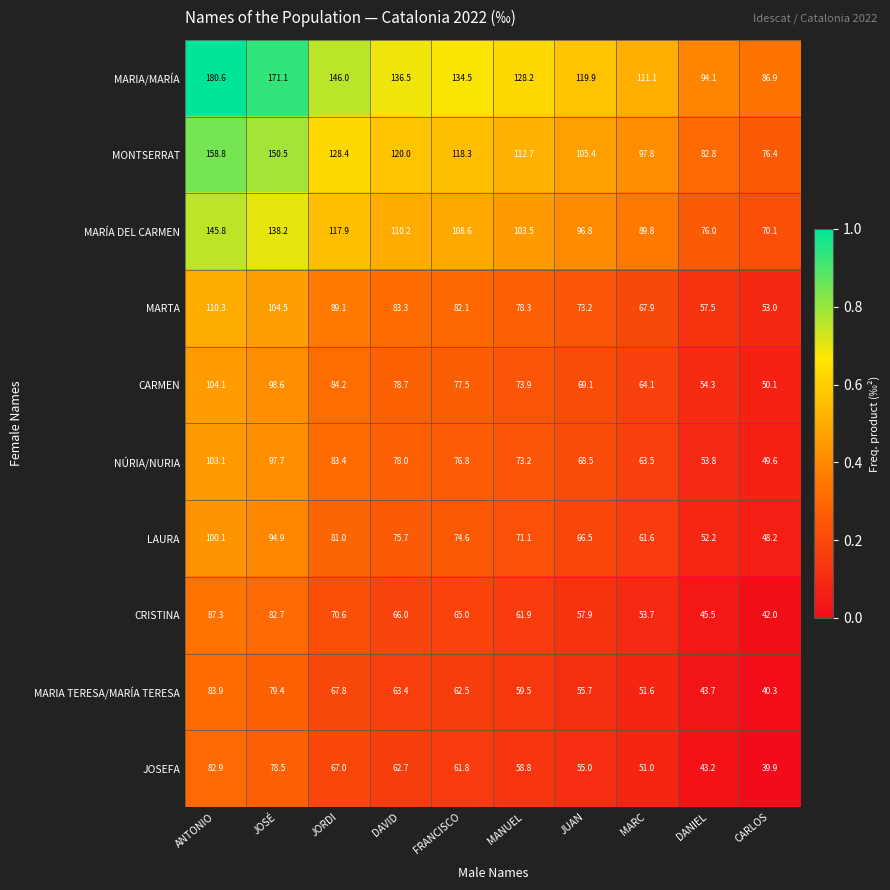

Between JOSÉ and MARC, which series saw the biggest shift?

MARIA/MARÍA